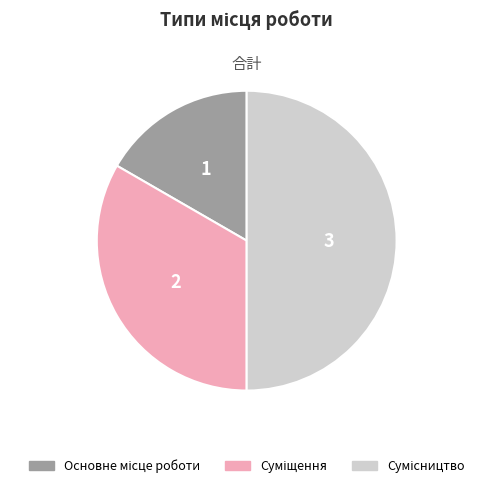

The Суміщення slice represents 33% of the pie. True or false?

True